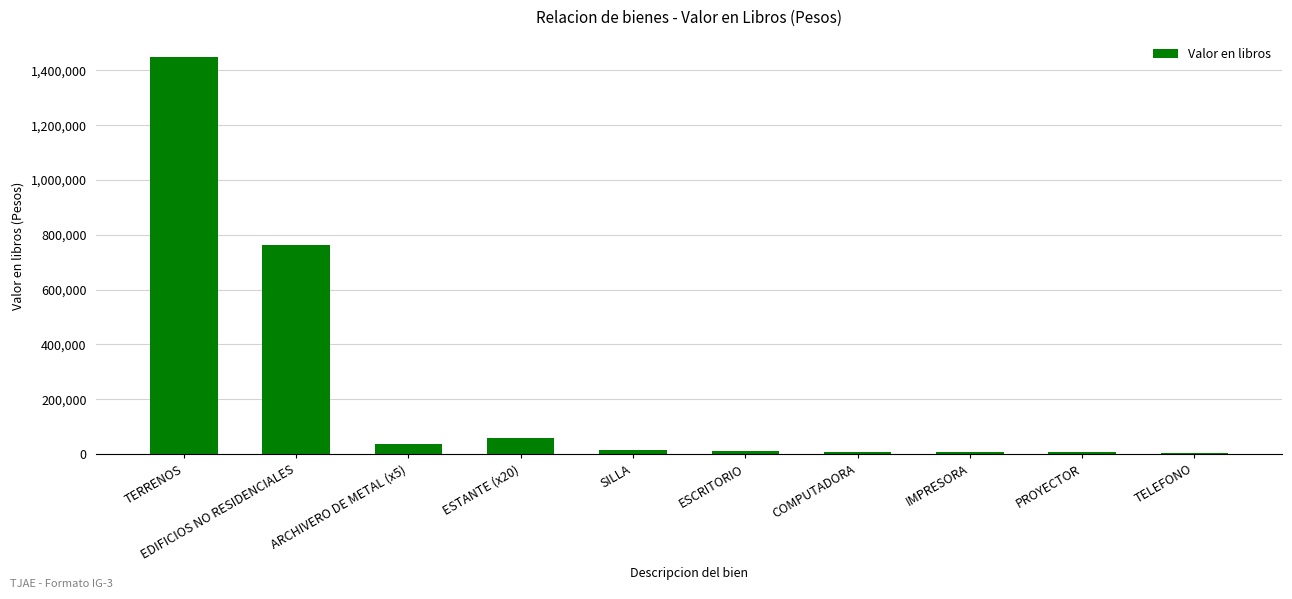

The value at TERRENOS is 1450000.0. True or false?

True